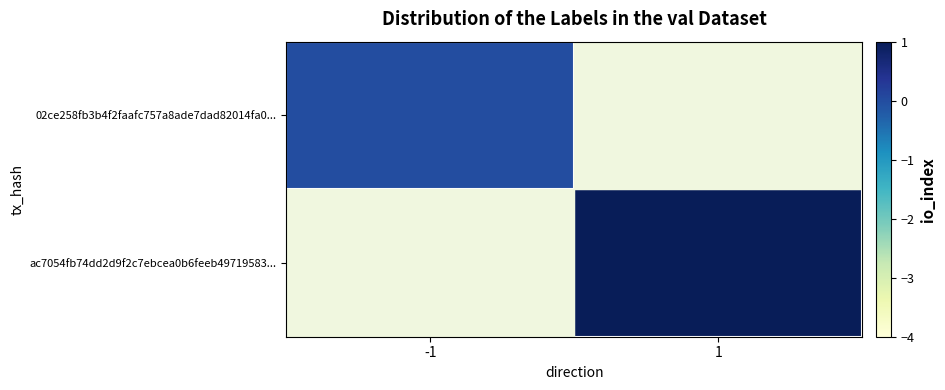

Which has a higher value, 1 or -1?

-1